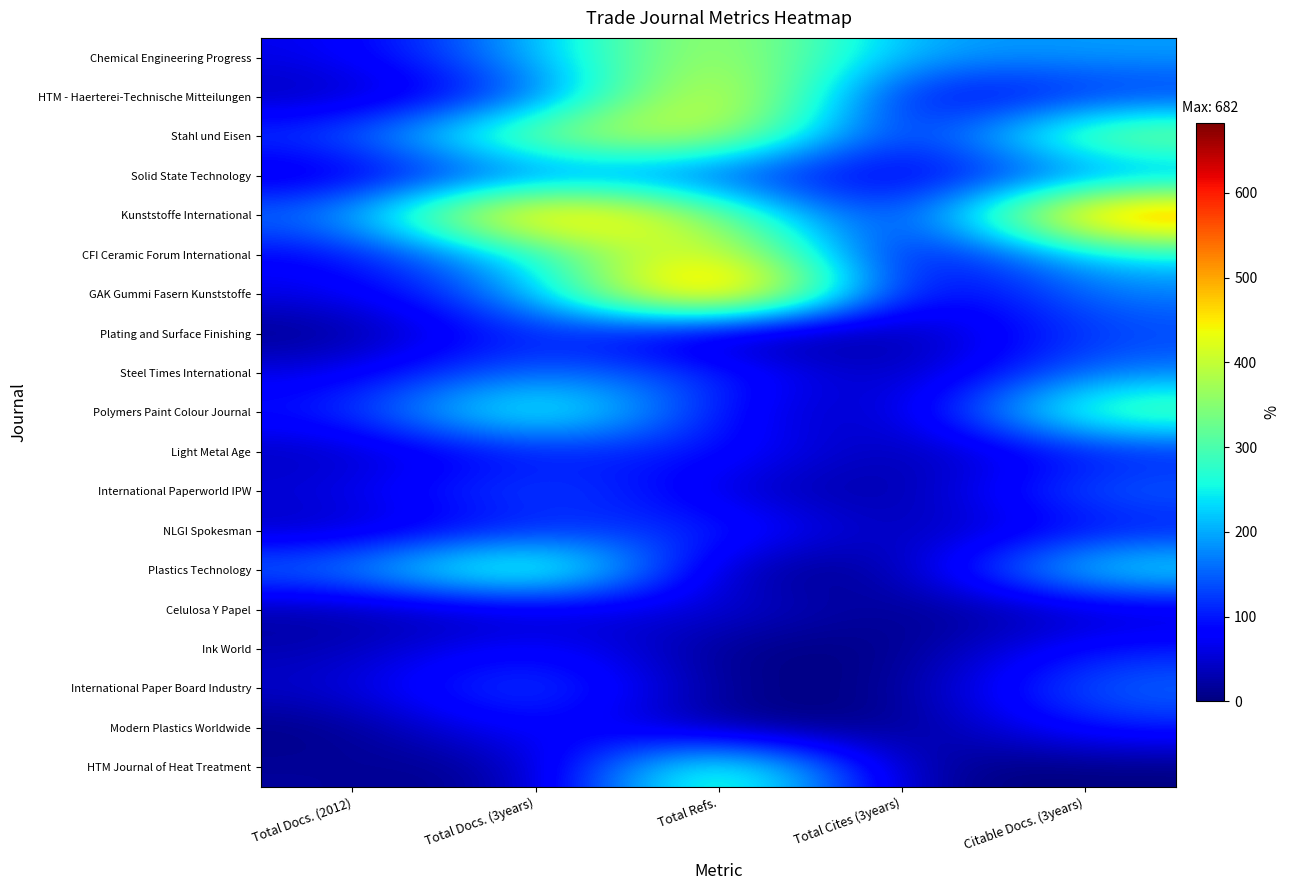

Where does the Solid State Technology series first go above 127?

Total Docs. (3years)